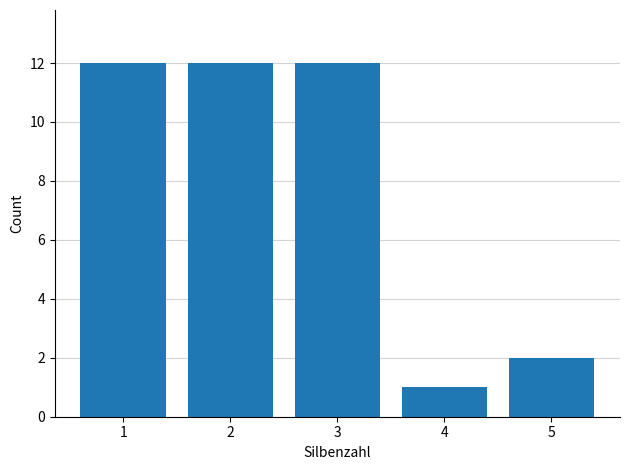

Reading left to right, list all the values displayed in this chart.

12	12	12	1	2